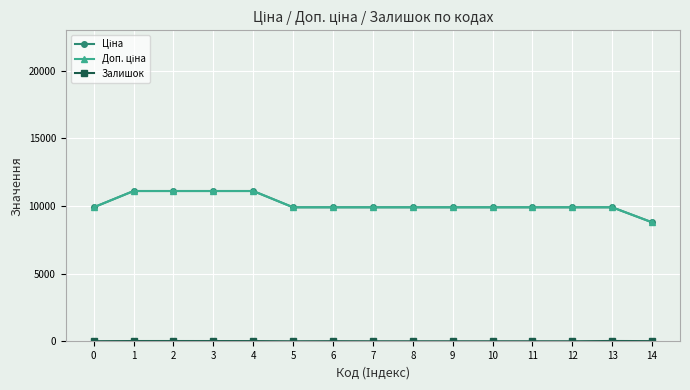

Does the chart have visible grid lines?

Yes